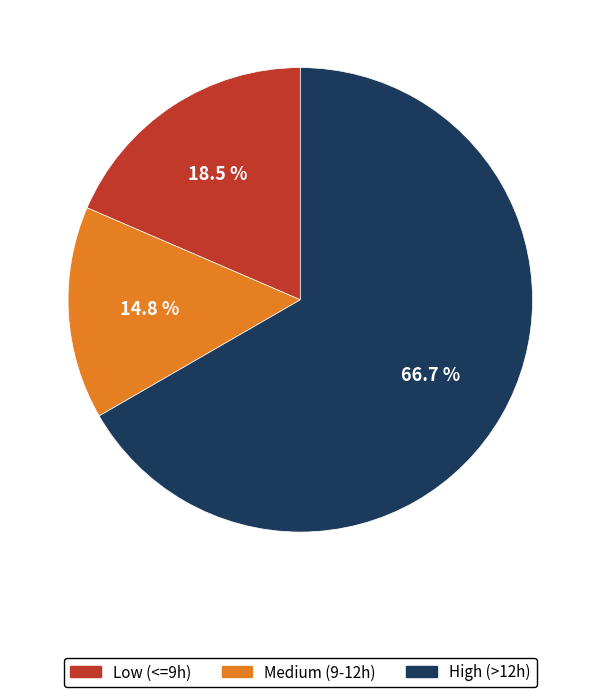

Does any single category account for the majority?

Yes